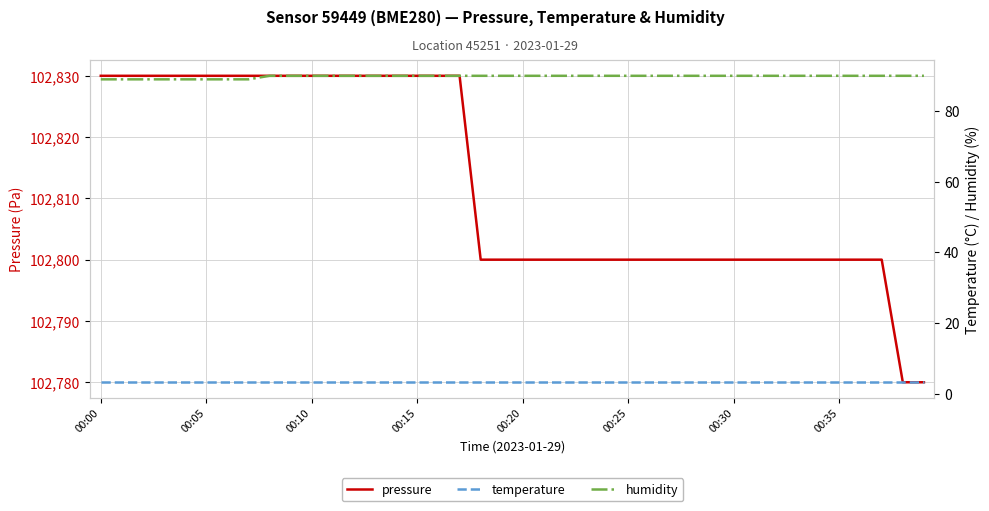

What is the total value across all series at 38?

102873.2